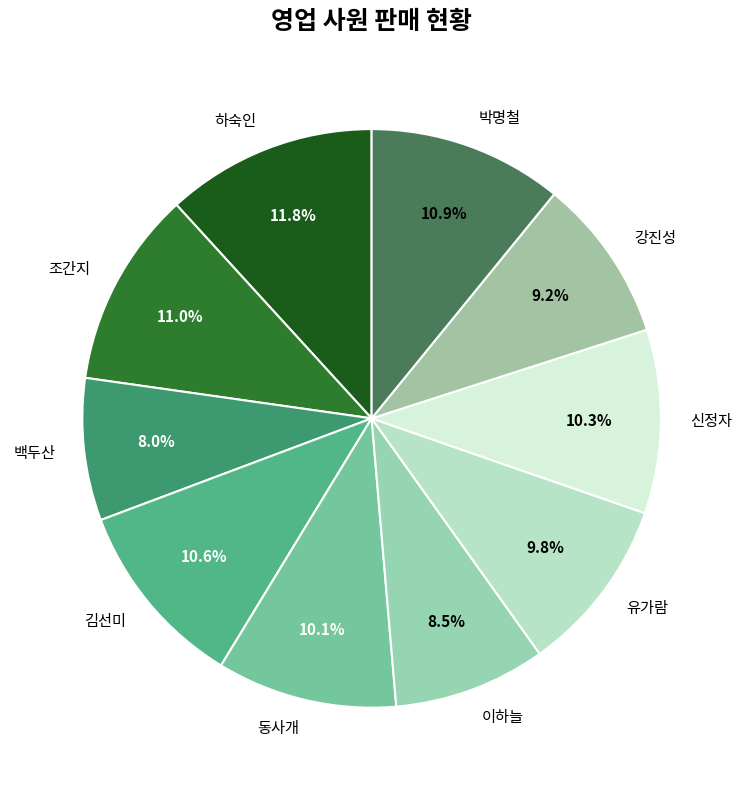

Which slice is the largest?

하숙인